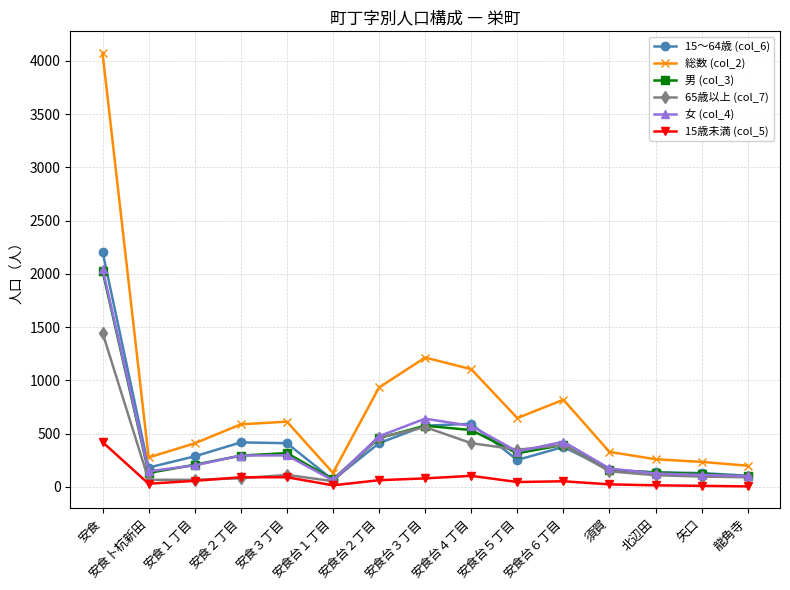

True or false: 15歳未満 (col_5) and 15～64歳 (col_6) intersect in this chart.

False